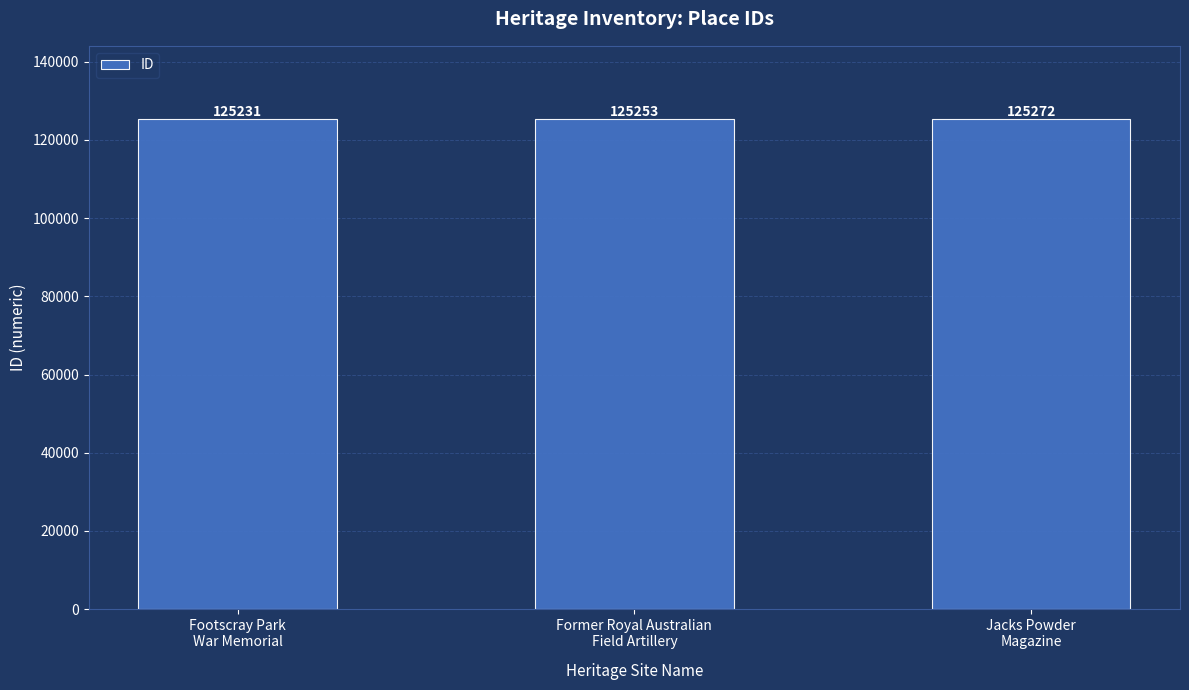

The value at Footscray Park
War Memorial is 125231. True or false?

True